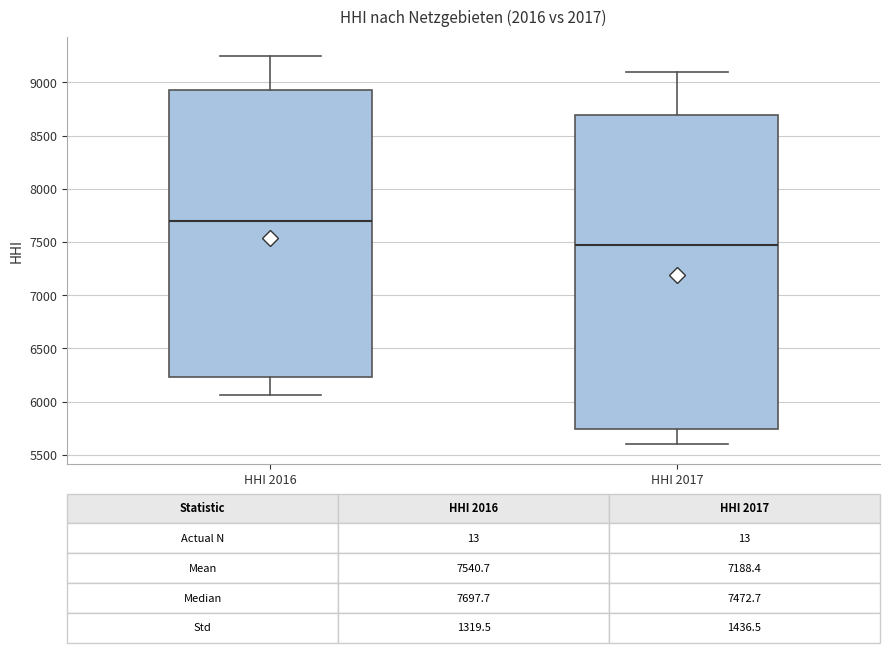

Which box is the tallest, from its lower edge to its upper edge?

HHI 2017